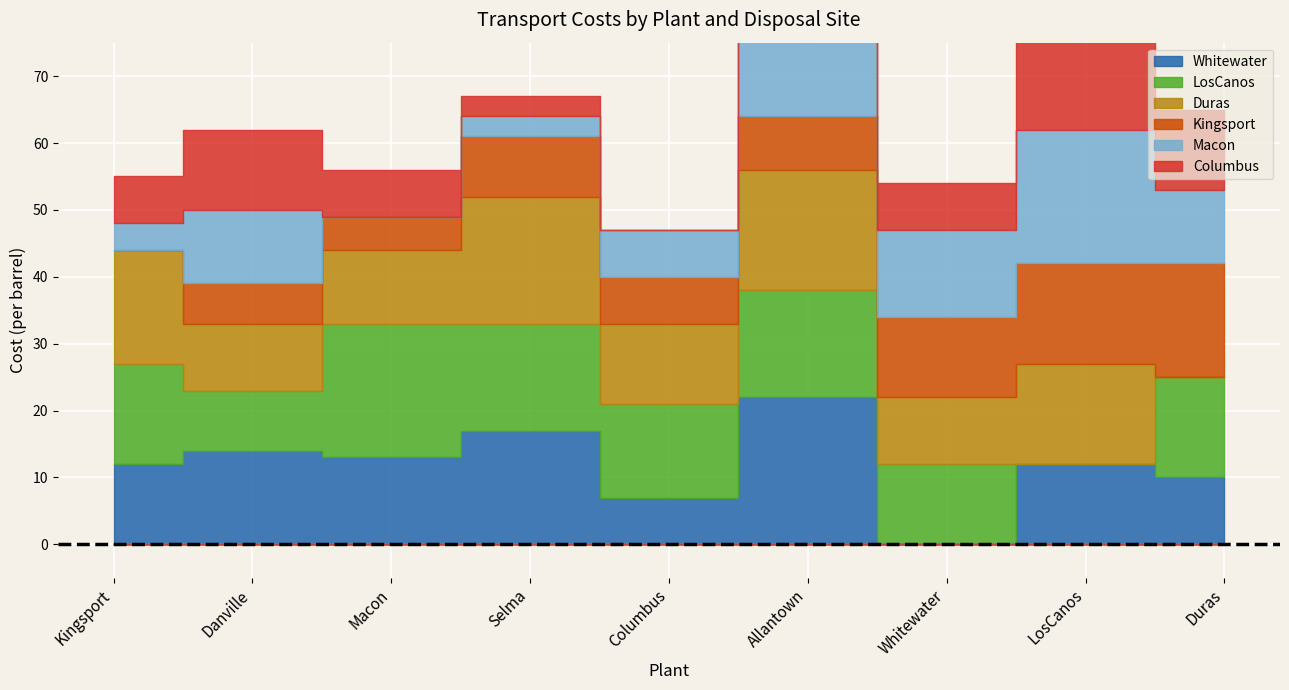

Reading right to left, list all the values displayed in this chart.

Whitewater: 10	12	0	22	7	17	13	14	12
LosCanos: 15	0	12	16	14	16	20	9	15
Duras: 0	15	10	18	12	19	11	10	17
Kingsport: 17	15	12	8	7	9	5	6	0
Macon: 11	20	13	15	7	3	0	11	4
Columbus: 12	14	7	14	0	3	7	12	7